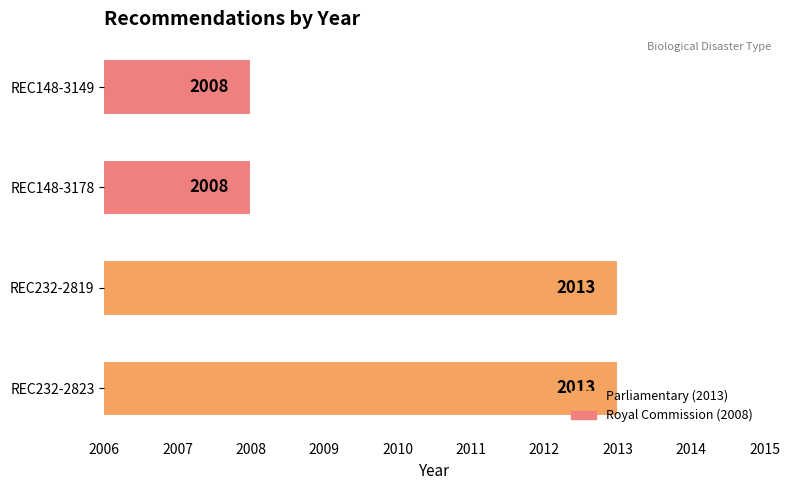

Approximately how many times larger is the value at REC232-2823 compared to REC148-3178?

1.0